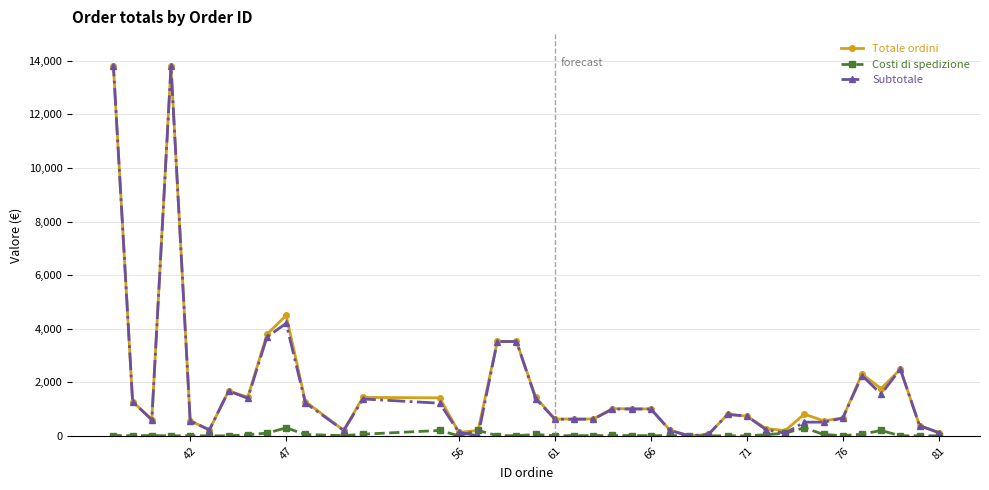

What is the greatest value displayed?

13810.0